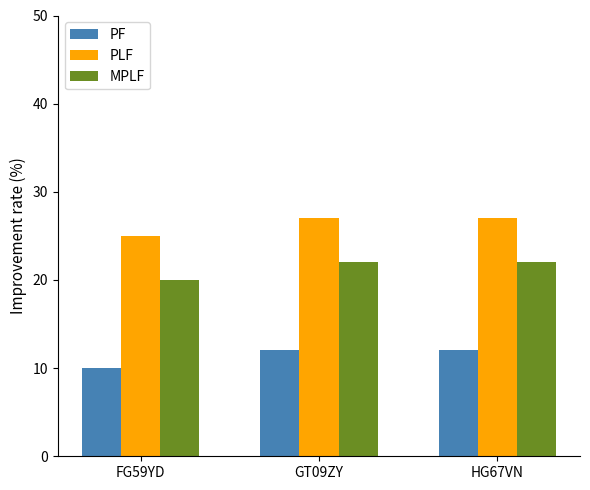

How many groups of bars are there?

3